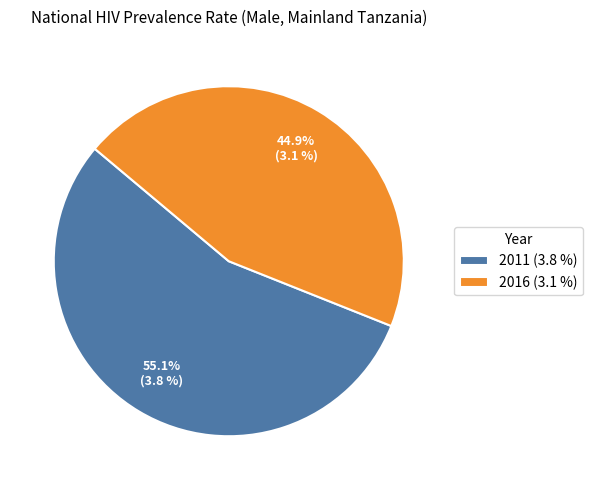

Combined, do 2011 and 2016 account for over 50%?

Yes